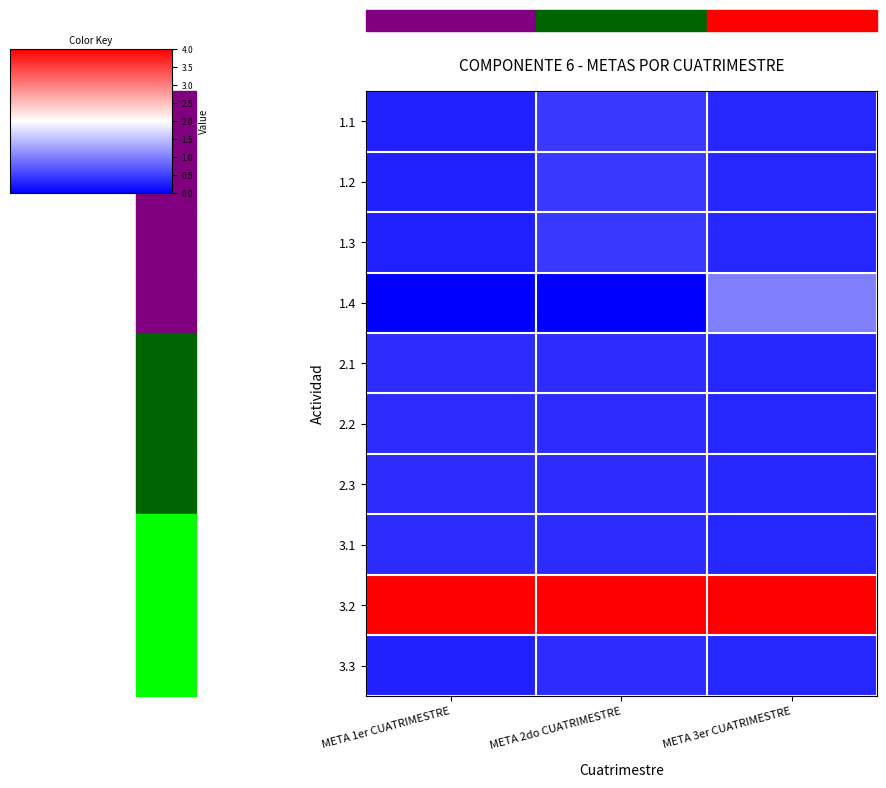

Reading left to right, transcribe all the data shown in this chart.

1.1: META 1er CUATRIMESTRE=0.2	META 2do CUATRIMESTRE=0.5	META 3er CUATRIMESTRE=0.3
1.2: META 1er CUATRIMESTRE=0.2	META 2do CUATRIMESTRE=0.5	META 3er CUATRIMESTRE=0.3
1.3: META 1er CUATRIMESTRE=0.2	META 2do CUATRIMESTRE=0.5	META 3er CUATRIMESTRE=0.3
1.4: META 1er CUATRIMESTRE=0.0	META 2do CUATRIMESTRE=0.0	META 3er CUATRIMESTRE=1.0
2.1: META 1er CUATRIMESTRE=0.3	META 2do CUATRIMESTRE=0.3	META 3er CUATRIMESTRE=0.3
2.2: META 1er CUATRIMESTRE=0.3	META 2do CUATRIMESTRE=0.3	META 3er CUATRIMESTRE=0.3
2.3: META 1er CUATRIMESTRE=0.3	META 2do CUATRIMESTRE=0.3	META 3er CUATRIMESTRE=0.3
3.1: META 1er CUATRIMESTRE=0.3	META 2do CUATRIMESTRE=0.3	META 3er CUATRIMESTRE=0.3
3.2: META 1er CUATRIMESTRE=4.0	META 2do CUATRIMESTRE=4.0	META 3er CUATRIMESTRE=4.0
3.3: META 1er CUATRIMESTRE=0.2	META 2do CUATRIMESTRE=0.3	META 3er CUATRIMESTRE=0.3